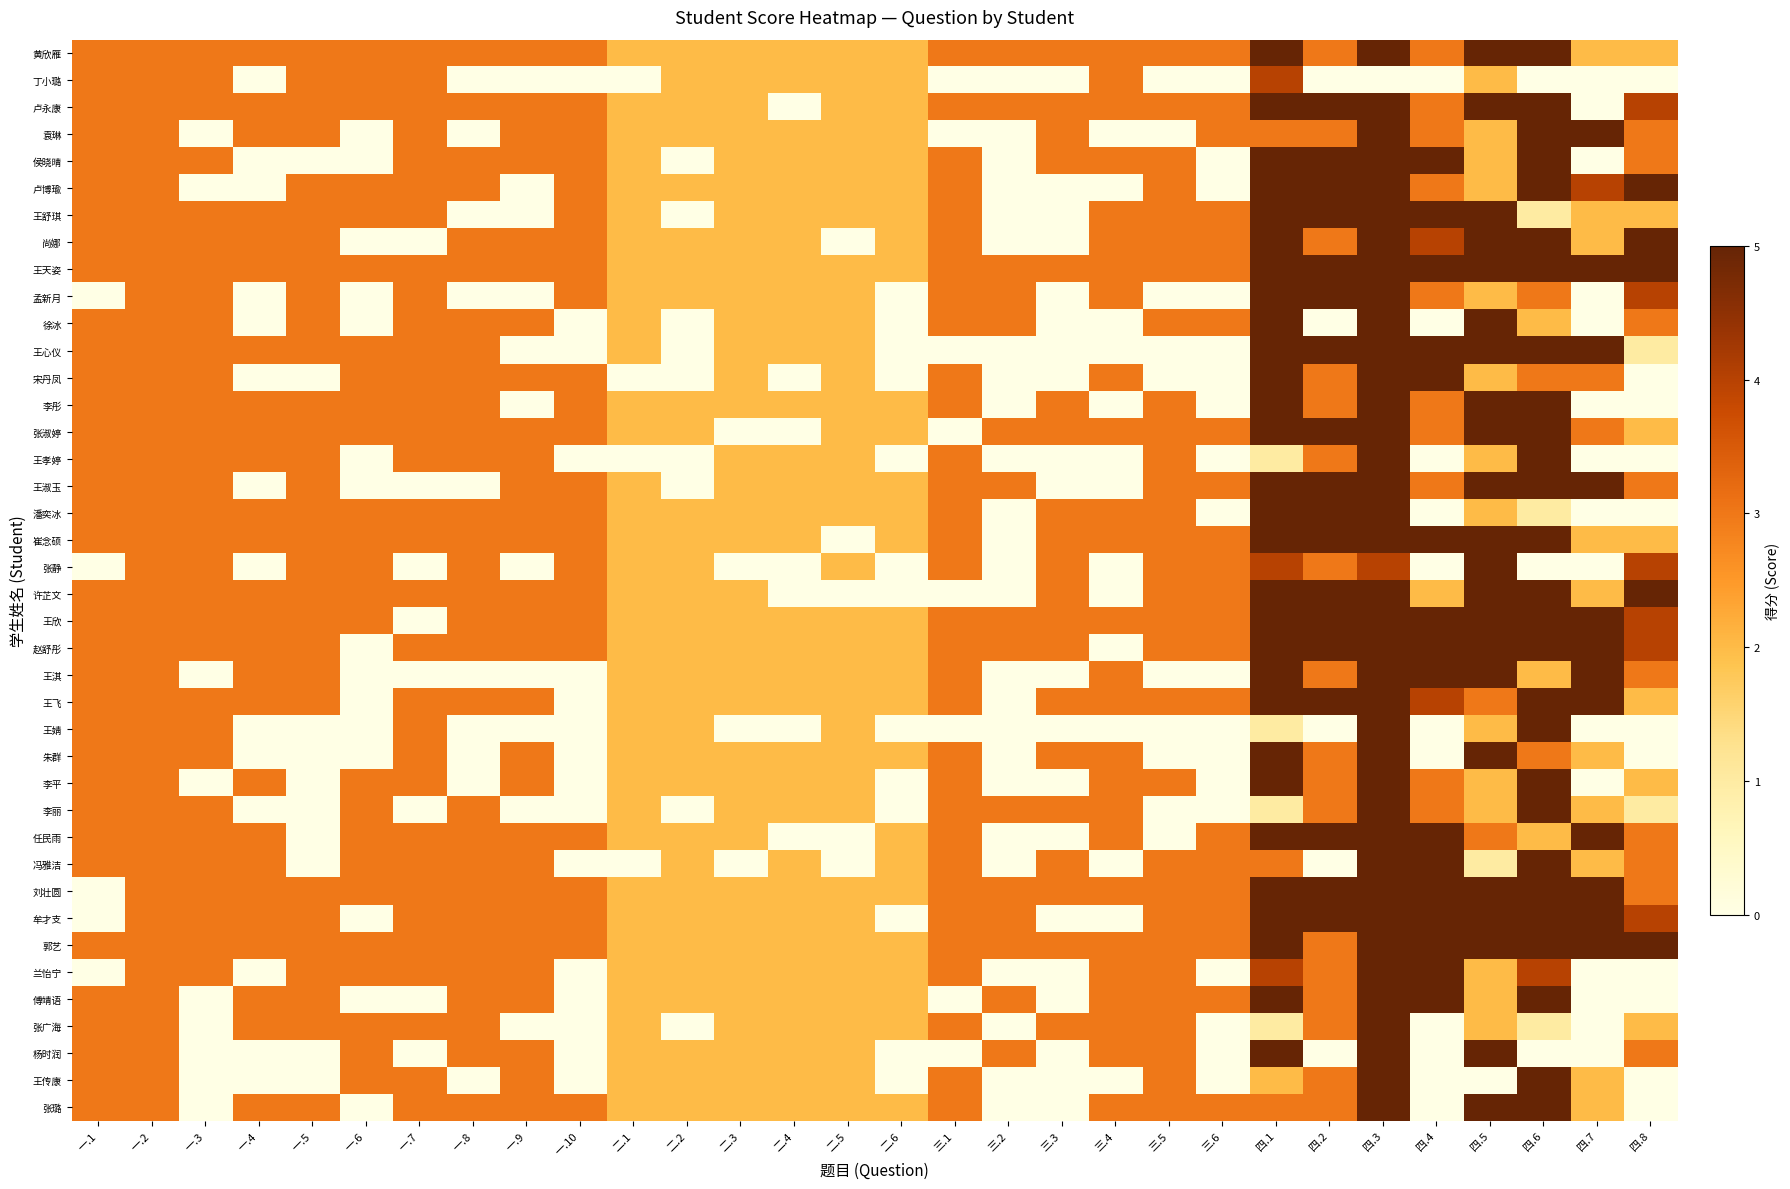

Reading left to right, what are all the values shown in this chart?

黄欣雁: 一.1=3	一.2=3	一.3=3	一.4=3	一.5=3	一.6=3	一.7=3	一.8=3	一.9=3	一.10=3	二.1=2	二.2=2	二.3=2	二.4=2	二.5=2	二.6=2	三.1=3	三.2=3	三.3=3	三.4=3	三.5=3	三.6=3	四.1=5	四.2=3	四.3=5	四.4=3	四.5=5	四.6=5	四.7=2	四.8=2
丁小璐: 一.1=3	一.2=3	一.3=3	一.4=0	一.5=3	一.6=3	一.7=3	一.8=0	一.9=0	一.10=0	二.1=0	二.2=2	二.3=2	二.4=2	二.5=2	二.6=2	三.1=0	三.2=0	三.3=0	三.4=3	三.5=0	三.6=0	四.1=4	四.2=0	四.3=0	四.4=0	四.5=2	四.6=0	四.7=0	四.8=0
卢永康: 一.1=3	一.2=3	一.3=3	一.4=3	一.5=3	一.6=3	一.7=3	一.8=3	一.9=3	一.10=3	二.1=2	二.2=2	二.3=2	二.4=0	二.5=2	二.6=2	三.1=3	三.2=3	三.3=3	三.4=3	三.5=3	三.6=3	四.1=5	四.2=5	四.3=5	四.4=3	四.5=5	四.6=5	四.7=0	四.8=4
袁琳: 一.1=3	一.2=3	一.3=0	一.4=3	一.5=3	一.6=0	一.7=3	一.8=0	一.9=3	一.10=3	二.1=2	二.2=2	二.3=2	二.4=2	二.5=2	二.6=2	三.1=0	三.2=0	三.3=3	三.4=0	三.5=0	三.6=3	四.1=3	四.2=3	四.3=5	四.4=3	四.5=2	四.6=5	四.7=5	四.8=3
侯晓晴: 一.1=3	一.2=3	一.3=3	一.4=0	一.5=0	一.6=0	一.7=3	一.8=3	一.9=3	一.10=3	二.1=2	二.2=0	二.3=2	二.4=2	二.5=2	二.6=2	三.1=3	三.2=0	三.3=3	三.4=3	三.5=3	三.6=0	四.1=5	四.2=5	四.3=5	四.4=5	四.5=2	四.6=5	四.7=0	四.8=3
卢博瑜: 一.1=3	一.2=3	一.3=0	一.4=0	一.5=3	一.6=3	一.7=3	一.8=3	一.9=0	一.10=3	二.1=2	二.2=2	二.3=2	二.4=2	二.5=2	二.6=2	三.1=3	三.2=0	三.3=0	三.4=0	三.5=3	三.6=0	四.1=5	四.2=5	四.3=5	四.4=3	四.5=2	四.6=5	四.7=4	四.8=5
王舒琪: 一.1=3	一.2=3	一.3=3	一.4=3	一.5=3	一.6=3	一.7=3	一.8=0	一.9=0	一.10=3	二.1=2	二.2=0	二.3=2	二.4=2	二.5=2	二.6=2	三.1=3	三.2=0	三.3=0	三.4=3	三.5=3	三.6=3	四.1=5	四.2=5	四.3=5	四.4=5	四.5=5	四.6=1	四.7=2	四.8=2
尚娜: 一.1=3	一.2=3	一.3=3	一.4=3	一.5=3	一.6=0	一.7=0	一.8=3	一.9=3	一.10=3	二.1=2	二.2=2	二.3=2	二.4=2	二.5=0	二.6=2	三.1=3	三.2=0	三.3=0	三.4=3	三.5=3	三.6=3	四.1=5	四.2=3	四.3=5	四.4=4	四.5=5	四.6=5	四.7=2	四.8=5
王天姿: 一.1=3	一.2=3	一.3=3	一.4=3	一.5=3	一.6=3	一.7=3	一.8=3	一.9=3	一.10=3	二.1=2	二.2=2	二.3=2	二.4=2	二.5=2	二.6=2	三.1=3	三.2=3	三.3=3	三.4=3	三.5=3	三.6=3	四.1=5	四.2=5	四.3=5	四.4=5	四.5=5	四.6=5	四.7=5	四.8=5
孟新月: 一.1=0	一.2=3	一.3=3	一.4=0	一.5=3	一.6=0	一.7=3	一.8=0	一.9=0	一.10=3	二.1=2	二.2=2	二.3=2	二.4=2	二.5=2	二.6=0	三.1=3	三.2=3	三.3=0	三.4=3	三.5=0	三.6=0	四.1=5	四.2=5	四.3=5	四.4=3	四.5=2	四.6=3	四.7=0	四.8=4
徐冰: 一.1=3	一.2=3	一.3=3	一.4=0	一.5=3	一.6=0	一.7=3	一.8=3	一.9=3	一.10=0	二.1=2	二.2=0	二.3=2	二.4=2	二.5=2	二.6=0	三.1=3	三.2=3	三.3=0	三.4=0	三.5=3	三.6=3	四.1=5	四.2=0	四.3=5	四.4=0	四.5=5	四.6=2	四.7=0	四.8=3
王心仪: 一.1=3	一.2=3	一.3=3	一.4=3	一.5=3	一.6=3	一.7=3	一.8=3	一.9=0	一.10=0	二.1=2	二.2=0	二.3=2	二.4=2	二.5=2	二.6=0	三.1=0	三.2=0	三.3=0	三.4=0	三.5=0	三.6=0	四.1=5	四.2=5	四.3=5	四.4=5	四.5=5	四.6=5	四.7=5	四.8=1
宋丹凤: 一.1=3	一.2=3	一.3=3	一.4=0	一.5=0	一.6=3	一.7=3	一.8=3	一.9=3	一.10=3	二.1=0	二.2=0	二.3=2	二.4=0	二.5=2	二.6=0	三.1=3	三.2=0	三.3=0	三.4=3	三.5=0	三.6=0	四.1=5	四.2=3	四.3=5	四.4=5	四.5=2	四.6=3	四.7=3	四.8=0
李彤: 一.1=3	一.2=3	一.3=3	一.4=3	一.5=3	一.6=3	一.7=3	一.8=3	一.9=0	一.10=3	二.1=2	二.2=2	二.3=2	二.4=2	二.5=2	二.6=2	三.1=3	三.2=0	三.3=3	三.4=0	三.5=3	三.6=0	四.1=5	四.2=3	四.3=5	四.4=3	四.5=5	四.6=5	四.7=0	四.8=0
张淑婷: 一.1=3	一.2=3	一.3=3	一.4=3	一.5=3	一.6=3	一.7=3	一.8=3	一.9=3	一.10=3	二.1=2	二.2=2	二.3=0	二.4=0	二.5=2	二.6=2	三.1=0	三.2=3	三.3=3	三.4=3	三.5=3	三.6=3	四.1=5	四.2=5	四.3=5	四.4=3	四.5=5	四.6=5	四.7=3	四.8=2
王孝婷: 一.1=3	一.2=3	一.3=3	一.4=3	一.5=3	一.6=0	一.7=3	一.8=3	一.9=3	一.10=0	二.1=0	二.2=0	二.3=2	二.4=2	二.5=2	二.6=0	三.1=3	三.2=0	三.3=0	三.4=0	三.5=3	三.6=0	四.1=1	四.2=3	四.3=5	四.4=0	四.5=2	四.6=5	四.7=0	四.8=0
王淑玉: 一.1=3	一.2=3	一.3=3	一.4=0	一.5=3	一.6=0	一.7=0	一.8=0	一.9=3	一.10=3	二.1=2	二.2=0	二.3=2	二.4=2	二.5=2	二.6=2	三.1=3	三.2=3	三.3=0	三.4=0	三.5=3	三.6=3	四.1=5	四.2=5	四.3=5	四.4=3	四.5=5	四.6=5	四.7=5	四.8=3
潘奕冰: 一.1=3	一.2=3	一.3=3	一.4=3	一.5=3	一.6=3	一.7=3	一.8=3	一.9=3	一.10=3	二.1=2	二.2=2	二.3=2	二.4=2	二.5=2	二.6=2	三.1=3	三.2=0	三.3=3	三.4=3	三.5=3	三.6=0	四.1=5	四.2=5	四.3=5	四.4=0	四.5=2	四.6=1	四.7=0	四.8=0
崔念硕: 一.1=3	一.2=3	一.3=3	一.4=3	一.5=3	一.6=3	一.7=3	一.8=3	一.9=3	一.10=3	二.1=2	二.2=2	二.3=2	二.4=2	二.5=0	二.6=2	三.1=3	三.2=0	三.3=3	三.4=3	三.5=3	三.6=3	四.1=5	四.2=5	四.3=5	四.4=5	四.5=5	四.6=5	四.7=2	四.8=2
张静: 一.1=0	一.2=3	一.3=3	一.4=0	一.5=3	一.6=3	一.7=0	一.8=3	一.9=0	一.10=3	二.1=2	二.2=2	二.3=0	二.4=0	二.5=2	二.6=0	三.1=3	三.2=0	三.3=3	三.4=0	三.5=3	三.6=3	四.1=4	四.2=3	四.3=4	四.4=0	四.5=5	四.6=0	四.7=0	四.8=4
许芷文: 一.1=3	一.2=3	一.3=3	一.4=3	一.5=3	一.6=3	一.7=3	一.8=3	一.9=3	一.10=3	二.1=2	二.2=2	二.3=2	二.4=0	二.5=0	二.6=0	三.1=0	三.2=0	三.3=3	三.4=0	三.5=3	三.6=3	四.1=5	四.2=5	四.3=5	四.4=2	四.5=5	四.6=5	四.7=2	四.8=5
王欣: 一.1=3	一.2=3	一.3=3	一.4=3	一.5=3	一.6=3	一.7=0	一.8=3	一.9=3	一.10=3	二.1=2	二.2=2	二.3=2	二.4=2	二.5=2	二.6=2	三.1=3	三.2=3	三.3=3	三.4=3	三.5=3	三.6=3	四.1=5	四.2=5	四.3=5	四.4=5	四.5=5	四.6=5	四.7=5	四.8=4
赵舒彤: 一.1=3	一.2=3	一.3=3	一.4=3	一.5=3	一.6=0	一.7=3	一.8=3	一.9=3	一.10=3	二.1=2	二.2=2	二.3=2	二.4=2	二.5=2	二.6=2	三.1=3	三.2=3	三.3=3	三.4=0	三.5=3	三.6=3	四.1=5	四.2=5	四.3=5	四.4=5	四.5=5	四.6=5	四.7=5	四.8=4
王淇: 一.1=3	一.2=3	一.3=0	一.4=3	一.5=3	一.6=0	一.7=0	一.8=0	一.9=0	一.10=0	二.1=2	二.2=2	二.3=2	二.4=2	二.5=2	二.6=2	三.1=3	三.2=0	三.3=0	三.4=3	三.5=0	三.6=0	四.1=5	四.2=3	四.3=5	四.4=5	四.5=5	四.6=2	四.7=5	四.8=3
王飞: 一.1=3	一.2=3	一.3=3	一.4=3	一.5=3	一.6=0	一.7=3	一.8=3	一.9=3	一.10=0	二.1=2	二.2=2	二.3=2	二.4=2	二.5=2	二.6=2	三.1=3	三.2=0	三.3=3	三.4=3	三.5=3	三.6=3	四.1=5	四.2=5	四.3=5	四.4=4	四.5=3	四.6=5	四.7=5	四.8=2
王婧: 一.1=3	一.2=3	一.3=3	一.4=0	一.5=0	一.6=0	一.7=3	一.8=0	一.9=0	一.10=0	二.1=2	二.2=2	二.3=0	二.4=0	二.5=2	二.6=0	三.1=0	三.2=0	三.3=0	三.4=0	三.5=0	三.6=0	四.1=1	四.2=0	四.3=5	四.4=0	四.5=2	四.6=5	四.7=0	四.8=0
朱群: 一.1=3	一.2=3	一.3=3	一.4=0	一.5=0	一.6=0	一.7=3	一.8=0	一.9=3	一.10=0	二.1=2	二.2=2	二.3=2	二.4=2	二.5=2	二.6=2	三.1=3	三.2=0	三.3=3	三.4=3	三.5=0	三.6=0	四.1=5	四.2=3	四.3=5	四.4=0	四.5=5	四.6=3	四.7=2	四.8=0
李平: 一.1=3	一.2=3	一.3=0	一.4=3	一.5=0	一.6=3	一.7=3	一.8=0	一.9=3	一.10=0	二.1=2	二.2=2	二.3=2	二.4=2	二.5=2	二.6=0	三.1=3	三.2=0	三.3=0	三.4=3	三.5=3	三.6=0	四.1=5	四.2=3	四.3=5	四.4=3	四.5=2	四.6=5	四.7=0	四.8=2
李丽: 一.1=3	一.2=3	一.3=3	一.4=0	一.5=0	一.6=3	一.7=0	一.8=3	一.9=0	一.10=0	二.1=2	二.2=0	二.3=2	二.4=2	二.5=2	二.6=0	三.1=3	三.2=3	三.3=3	三.4=3	三.5=0	三.6=0	四.1=1	四.2=3	四.3=5	四.4=3	四.5=2	四.6=5	四.7=2	四.8=1
任民雨: 一.1=3	一.2=3	一.3=3	一.4=3	一.5=0	一.6=3	一.7=3	一.8=3	一.9=3	一.10=3	二.1=2	二.2=2	二.3=2	二.4=0	二.5=0	二.6=2	三.1=3	三.2=0	三.3=0	三.4=3	三.5=0	三.6=3	四.1=5	四.2=5	四.3=5	四.4=5	四.5=3	四.6=2	四.7=5	四.8=3
冯雅洁: 一.1=3	一.2=3	一.3=3	一.4=3	一.5=0	一.6=3	一.7=3	一.8=3	一.9=3	一.10=0	二.1=0	二.2=2	二.3=0	二.4=2	二.5=0	二.6=2	三.1=3	三.2=0	三.3=3	三.4=0	三.5=3	三.6=3	四.1=3	四.2=0	四.3=5	四.4=5	四.5=1	四.6=5	四.7=2	四.8=3
刘壮圆: 一.1=0	一.2=3	一.3=3	一.4=3	一.5=3	一.6=3	一.7=3	一.8=3	一.9=3	一.10=3	二.1=2	二.2=2	二.3=2	二.4=2	二.5=2	二.6=2	三.1=3	三.2=3	三.3=3	三.4=3	三.5=3	三.6=3	四.1=5	四.2=5	四.3=5	四.4=5	四.5=5	四.6=5	四.7=5	四.8=3
牟才支: 一.1=0	一.2=3	一.3=3	一.4=3	一.5=3	一.6=0	一.7=3	一.8=3	一.9=3	一.10=3	二.1=2	二.2=2	二.3=2	二.4=2	二.5=2	二.6=0	三.1=3	三.2=3	三.3=0	三.4=0	三.5=3	三.6=3	四.1=5	四.2=5	四.3=5	四.4=5	四.5=5	四.6=5	四.7=5	四.8=4
郭艺: 一.1=3	一.2=3	一.3=3	一.4=3	一.5=3	一.6=3	一.7=3	一.8=3	一.9=3	一.10=3	二.1=2	二.2=2	二.3=2	二.4=2	二.5=2	二.6=2	三.1=3	三.2=3	三.3=3	三.4=3	三.5=3	三.6=3	四.1=5	四.2=3	四.3=5	四.4=5	四.5=5	四.6=5	四.7=5	四.8=5
兰怡宁: 一.1=0	一.2=3	一.3=3	一.4=0	一.5=3	一.6=3	一.7=3	一.8=3	一.9=3	一.10=0	二.1=2	二.2=2	二.3=2	二.4=2	二.5=2	二.6=2	三.1=3	三.2=0	三.3=0	三.4=3	三.5=3	三.6=0	四.1=4	四.2=3	四.3=5	四.4=5	四.5=2	四.6=4	四.7=0	四.8=0
傅靖语: 一.1=3	一.2=3	一.3=0	一.4=3	一.5=3	一.6=0	一.7=0	一.8=3	一.9=3	一.10=0	二.1=2	二.2=2	二.3=2	二.4=2	二.5=2	二.6=2	三.1=0	三.2=3	三.3=0	三.4=3	三.5=3	三.6=3	四.1=5	四.2=3	四.3=5	四.4=5	四.5=2	四.6=5	四.7=0	四.8=0
张广海: 一.1=3	一.2=3	一.3=0	一.4=3	一.5=3	一.6=3	一.7=3	一.8=3	一.9=0	一.10=0	二.1=2	二.2=0	二.3=2	二.4=2	二.5=2	二.6=2	三.1=3	三.2=0	三.3=3	三.4=3	三.5=3	三.6=0	四.1=1	四.2=3	四.3=5	四.4=0	四.5=2	四.6=1	四.7=0	四.8=2
杨时润: 一.1=3	一.2=3	一.3=0	一.4=0	一.5=0	一.6=3	一.7=0	一.8=3	一.9=3	一.10=0	二.1=2	二.2=2	二.3=2	二.4=2	二.5=2	二.6=0	三.1=0	三.2=3	三.3=0	三.4=3	三.5=3	三.6=0	四.1=5	四.2=0	四.3=5	四.4=0	四.5=5	四.6=0	四.7=0	四.8=3
王传康: 一.1=3	一.2=3	一.3=0	一.4=0	一.5=0	一.6=3	一.7=3	一.8=0	一.9=3	一.10=0	二.1=2	二.2=2	二.3=2	二.4=2	二.5=2	二.6=0	三.1=3	三.2=0	三.3=0	三.4=0	三.5=3	三.6=0	四.1=2	四.2=3	四.3=5	四.4=0	四.5=0	四.6=5	四.7=2	四.8=0
张璐: 一.1=3	一.2=3	一.3=0	一.4=3	一.5=3	一.6=0	一.7=3	一.8=3	一.9=3	一.10=3	二.1=2	二.2=2	二.3=2	二.4=2	二.5=2	二.6=2	三.1=3	三.2=0	三.3=0	三.4=3	三.5=3	三.6=3	四.1=3	四.2=3	四.3=5	四.4=0	四.5=5	四.6=5	四.7=2	四.8=0